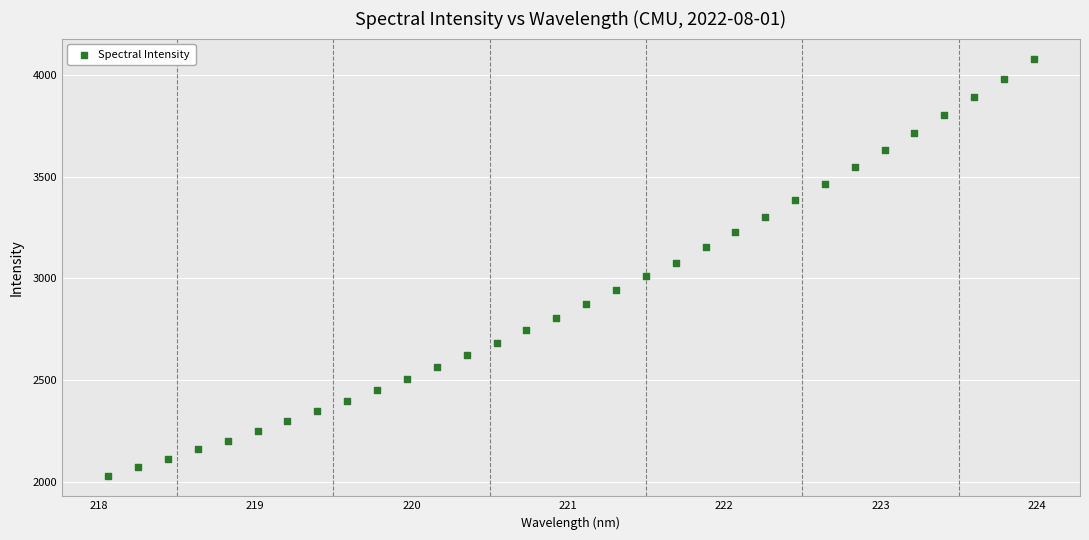

What is the range of X values (max minus min)?

5.9